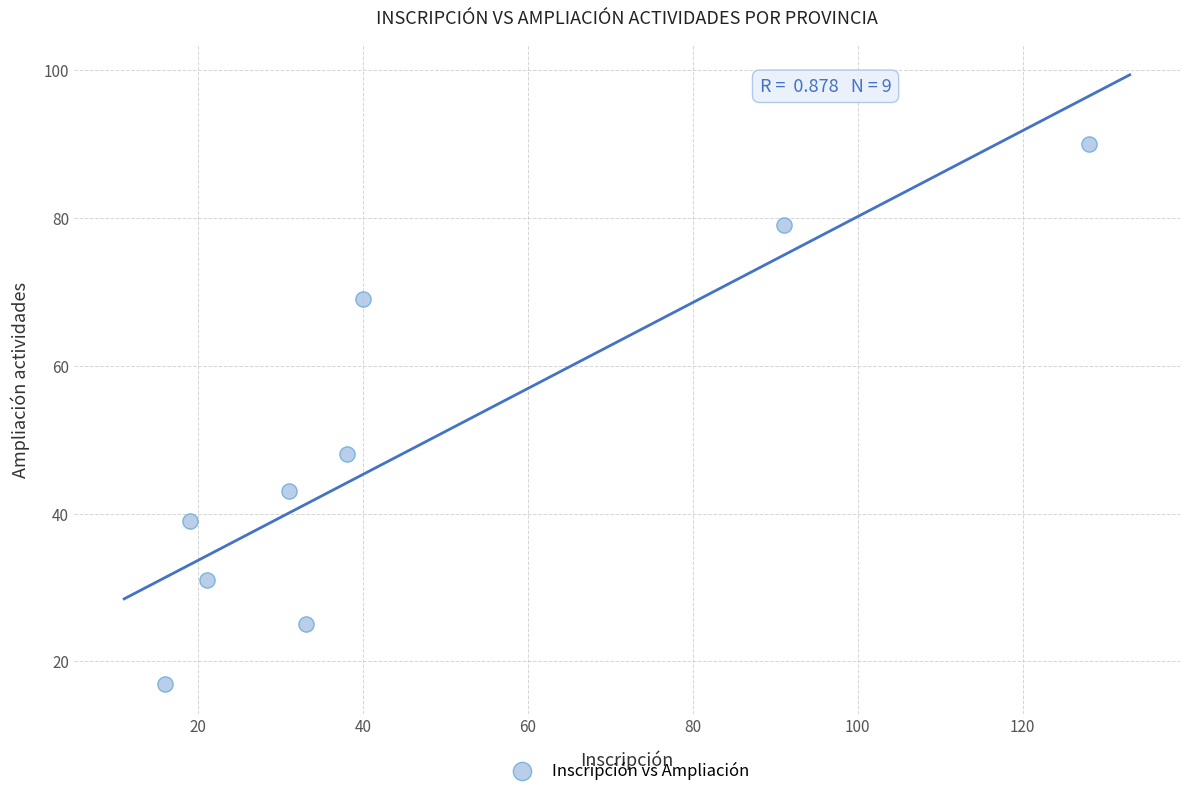

What Y value in the scatter plot is closest to 53?

48